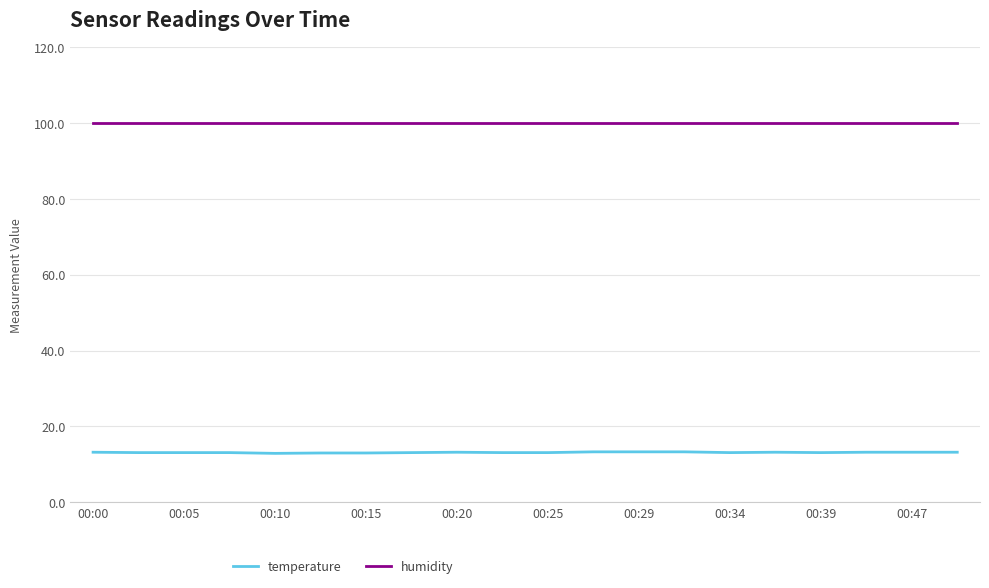

True or false: temperature and humidity cross at least once.

False